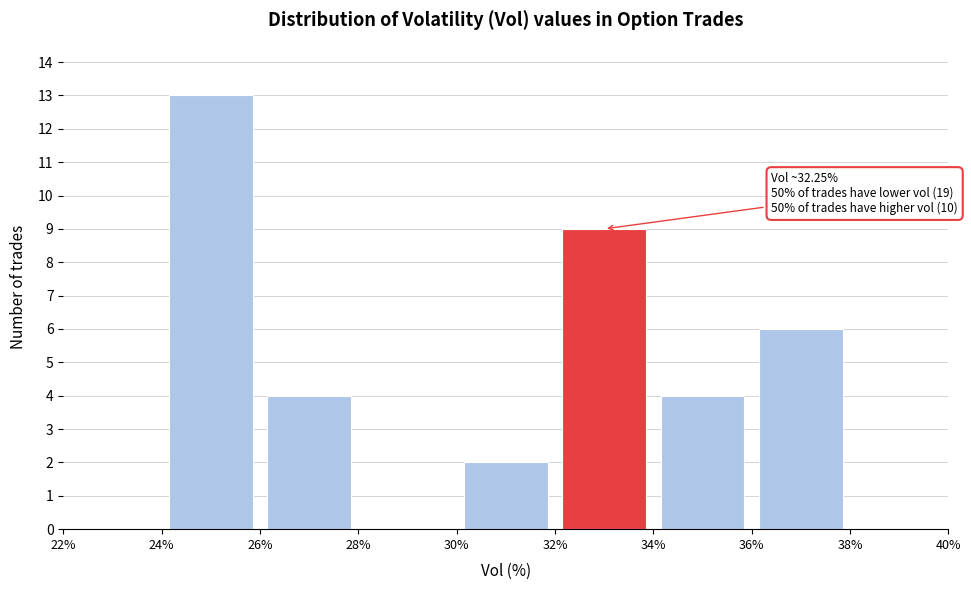

Which range on the x-axis has the tallest bar?

24% to 26%